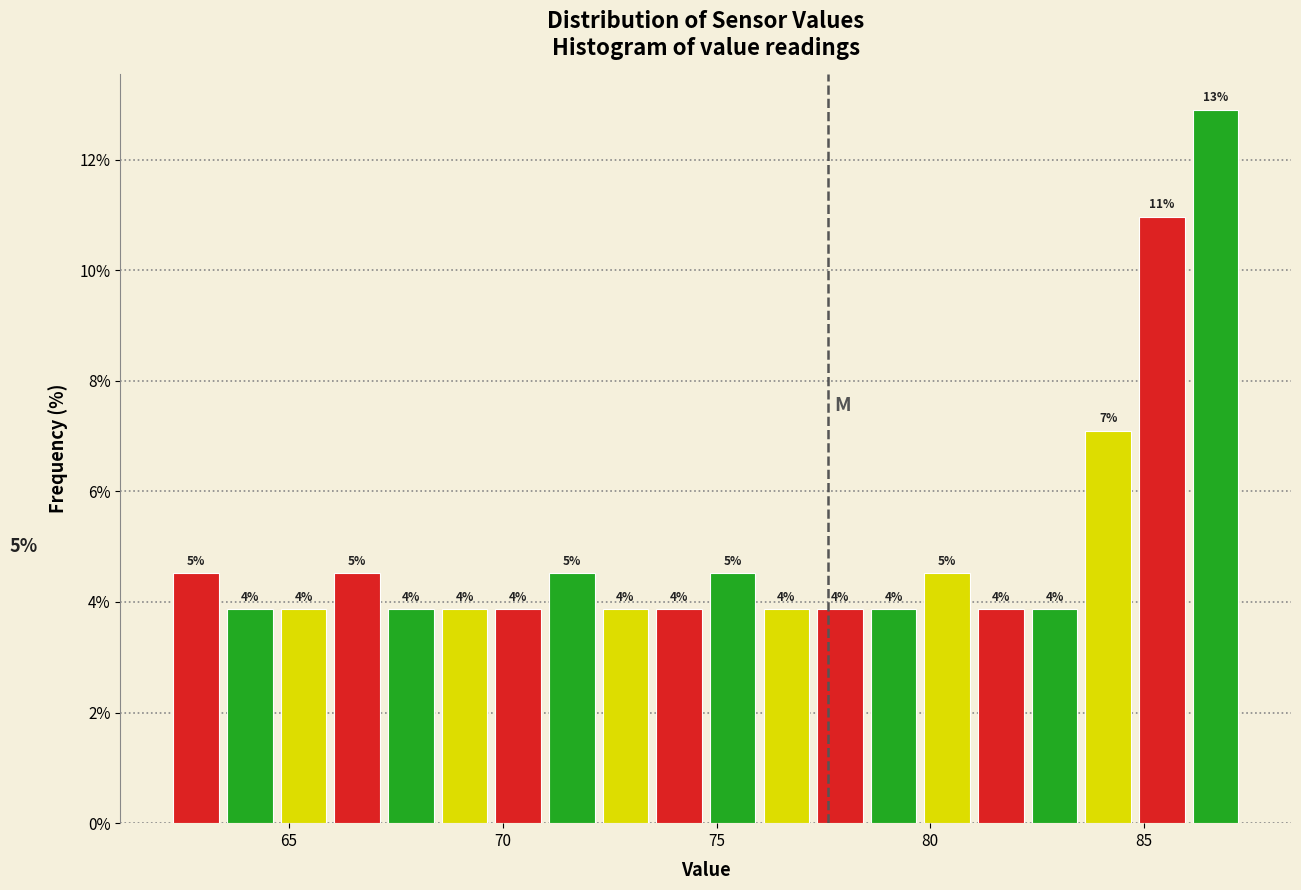

Around what value on the x-axis is the tallest bar? Give the approximate position of its centre, as read against the axis.

86.5